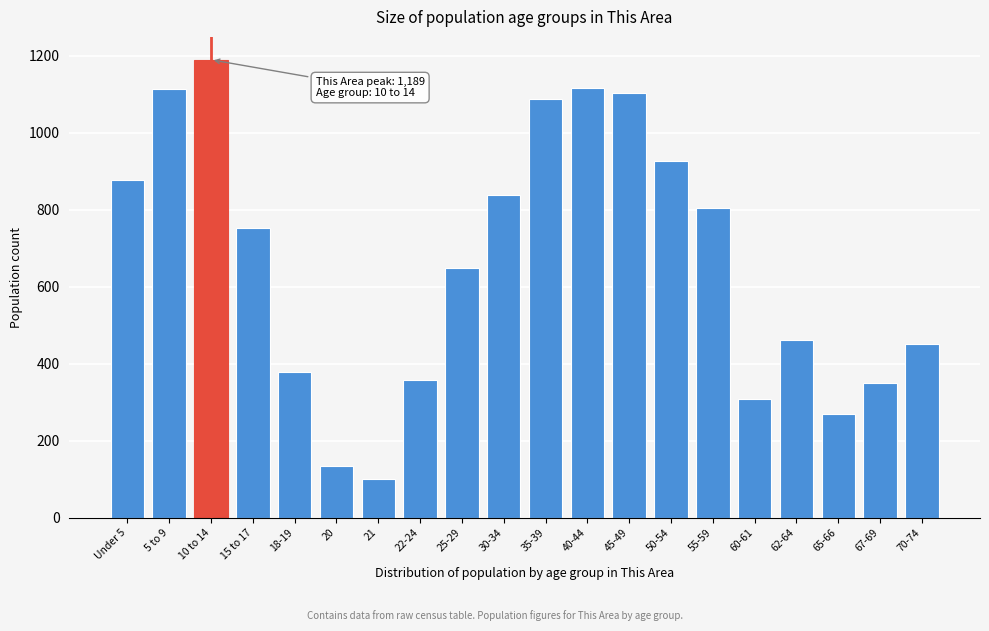

What is the difference between the maximum and second lowest values?

1056